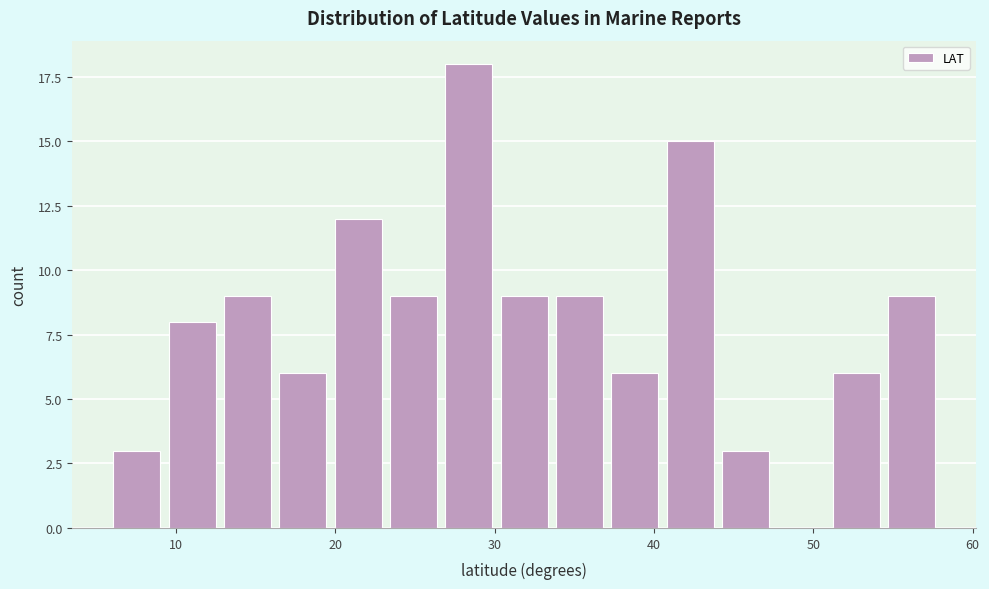

Around what value on the x-axis is the tallest bar? Give the approximate position of its centre, as read against the axis.

28